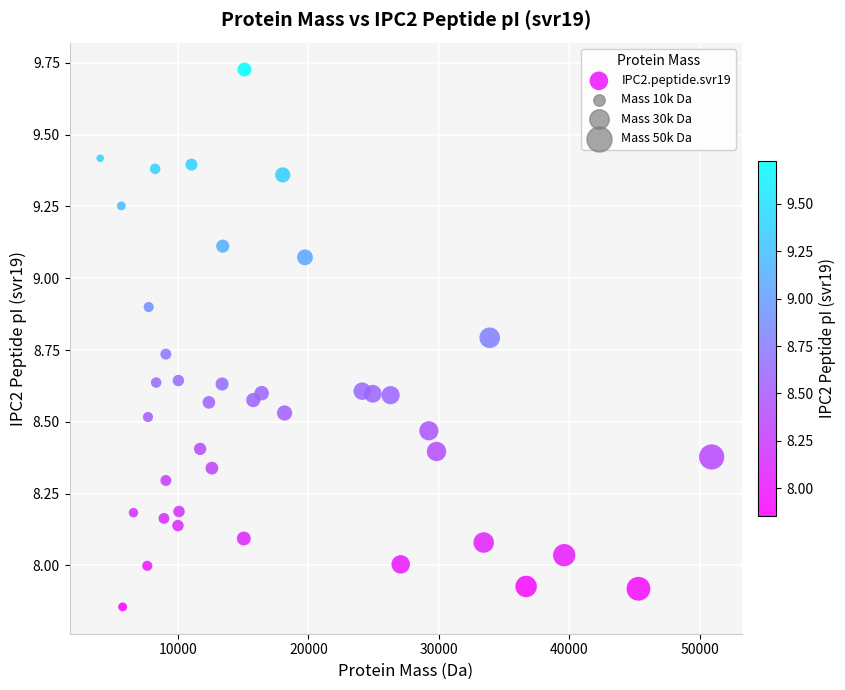

What is the range of X values (max minus min)?

46880.7